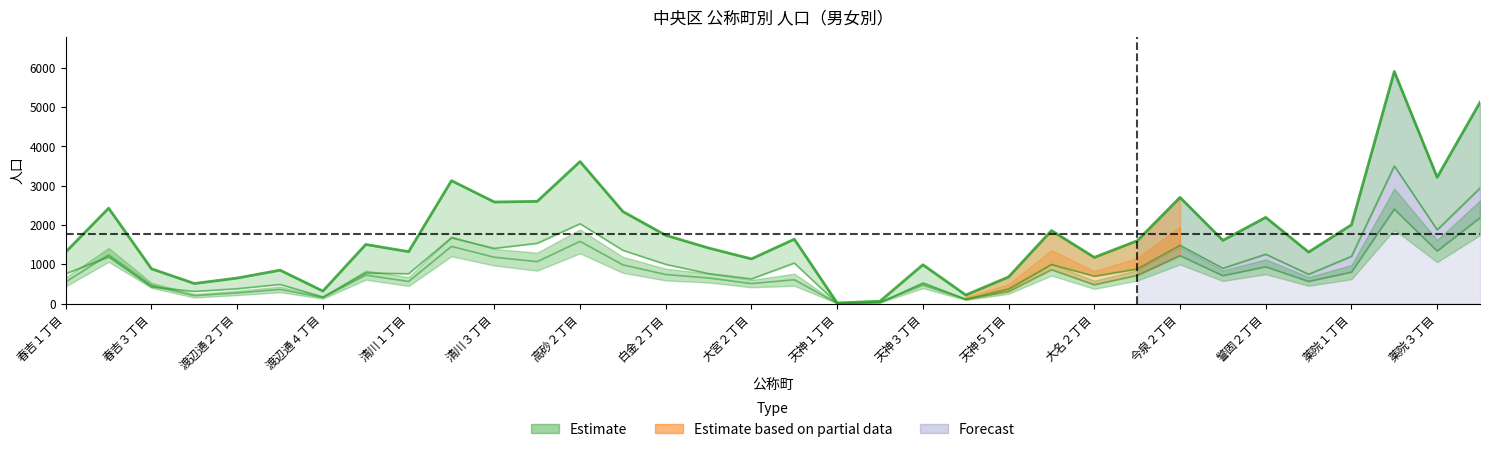

How many times do 女 and 男 cross each other?

4